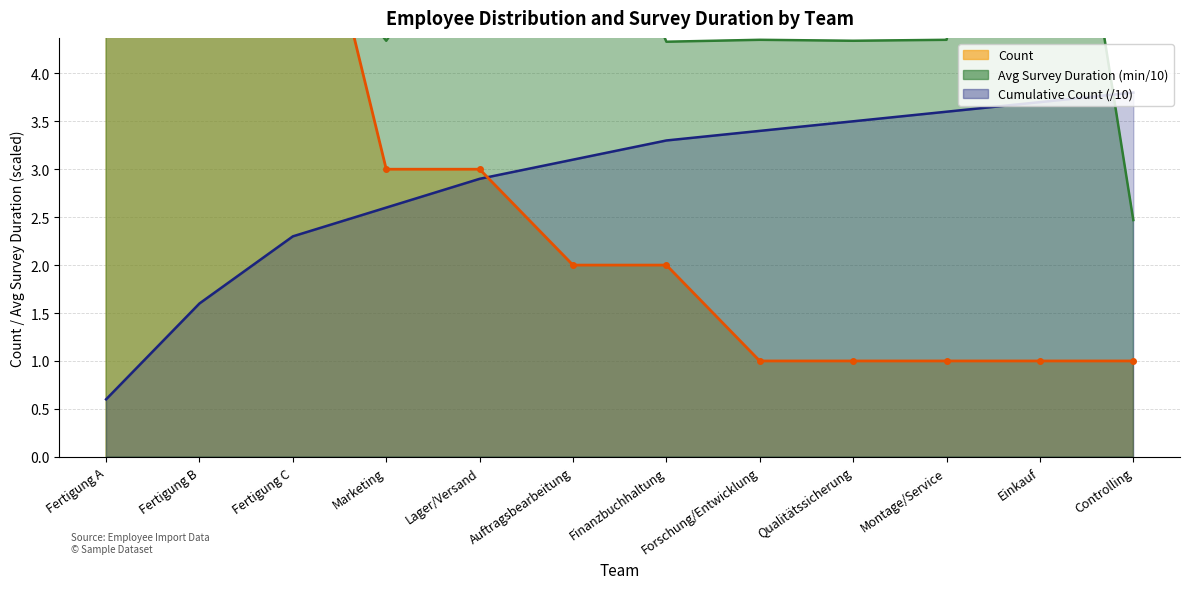

Is it true that Cumulative_Count equals 3.4 at Forschung/Entwicklung?

True